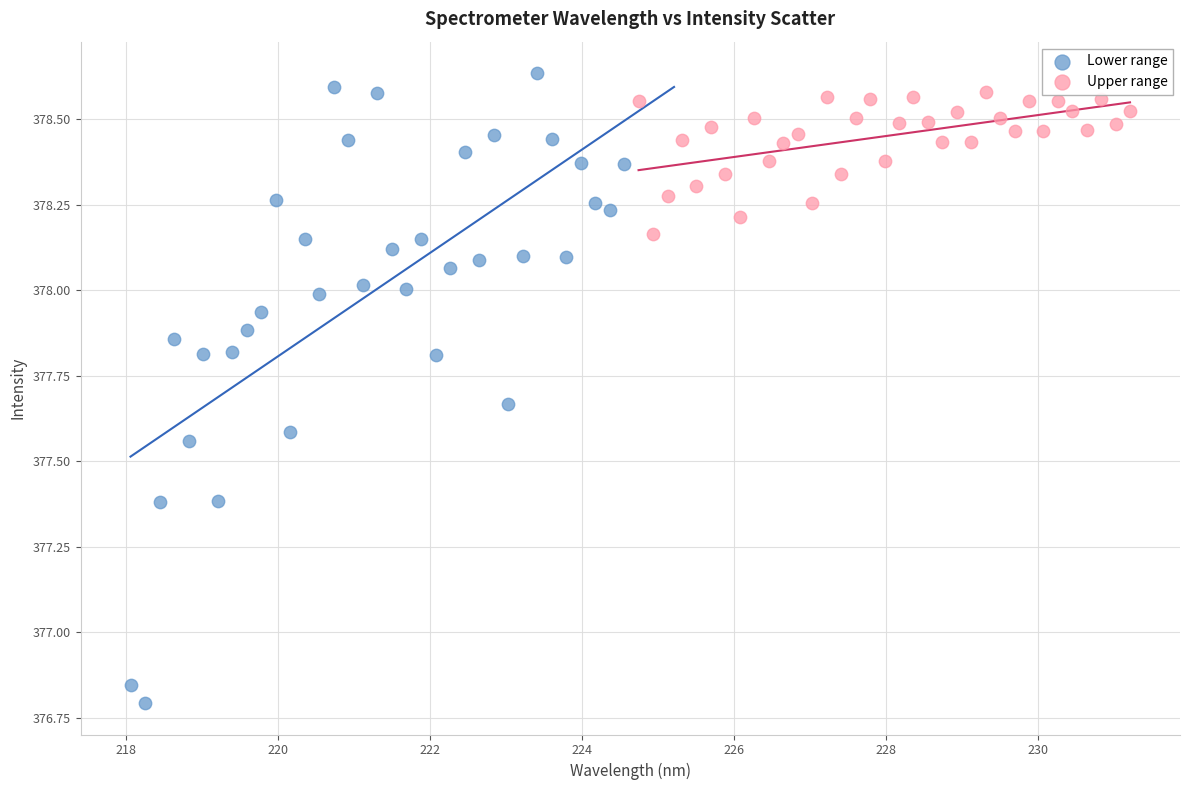

Which series has the largest Y range (max minus min)?

Lower range